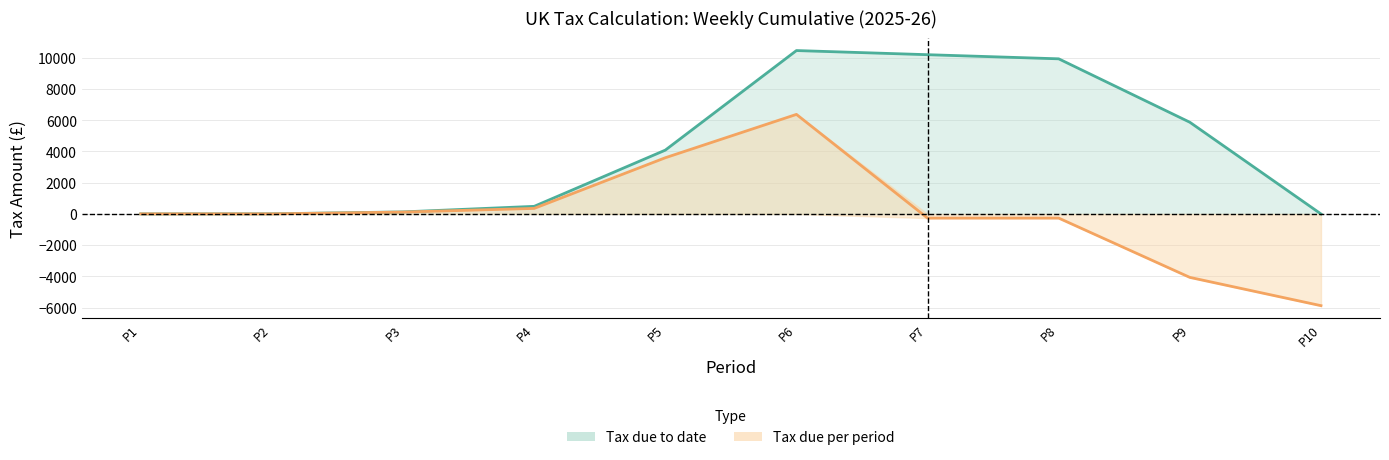

At how many categories does at least one series exceed 2113?

5